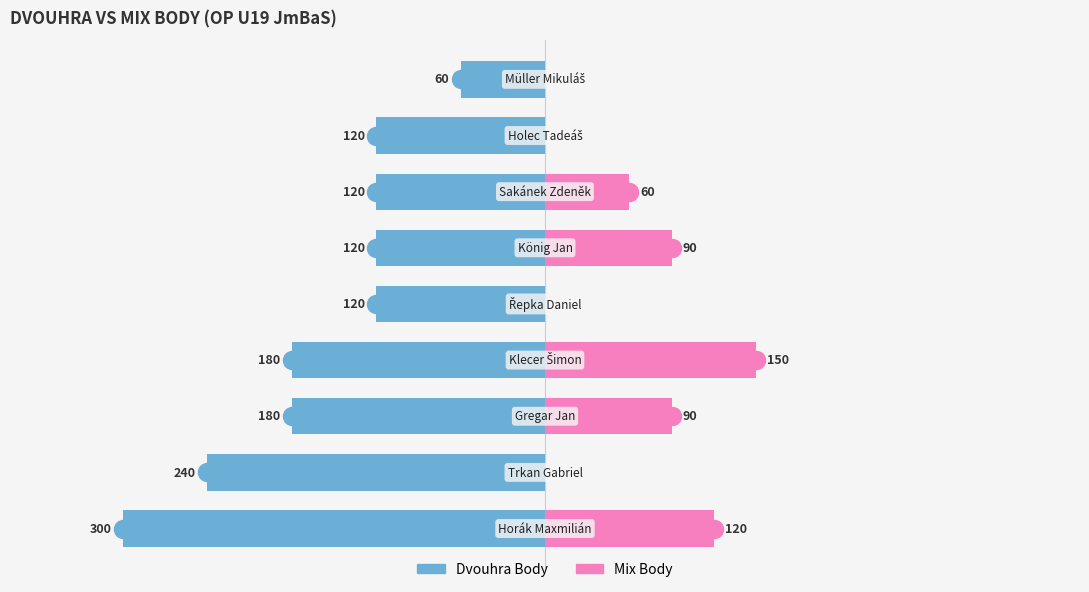

What is the difference between the Mix Body values at 7 and 2?

90